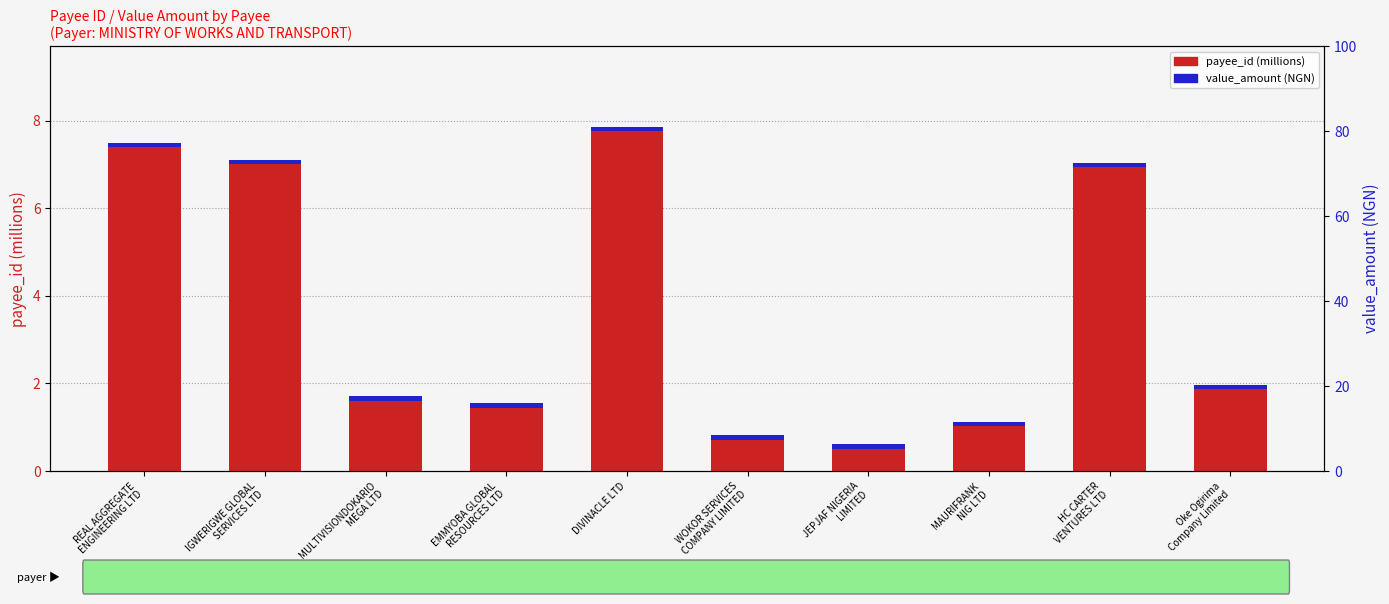

Which category has the highest value across all series?

DIVINACLE LTD